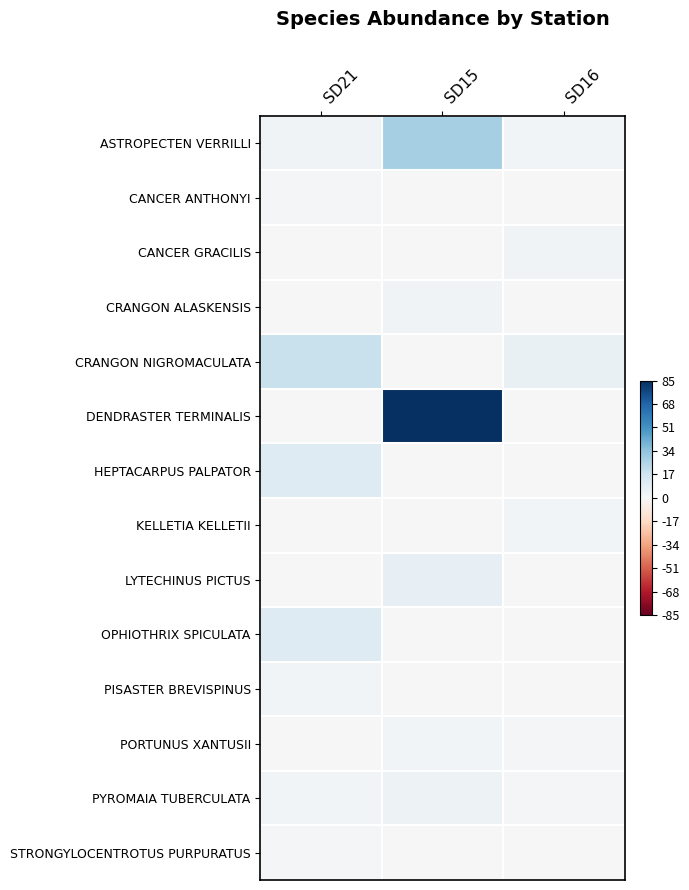

Rank the series by their maximum value, from lowest to highest.

CANCER ANTHONYI, STRONGYLOCENTROTUS PURPURATUS, KELLETIA KELLETII, PISASTER BREVISPINUS, PORTUNUS XANTUSII, CANCER GRACILIS, CRANGON ALASKENSIS, PYROMAIA TUBERCULATA, LYTECHINUS PICTUS, HEPTACARPUS PALPATOR, OPHIOTHRIX SPICULATA, CRANGON NIGROMACULATA, ASTROPECTEN VERRILLI, DENDRASTER TERMINALIS